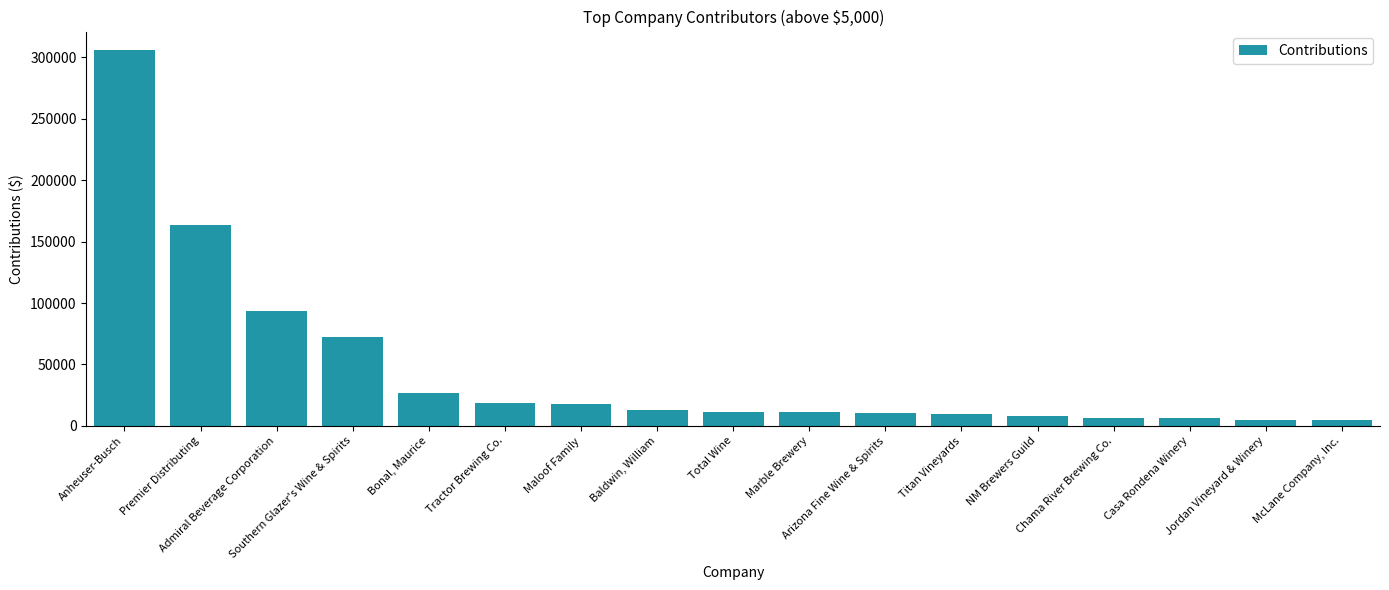

What is the label of the 3rd bar from the right?

Casa Rondena Winery